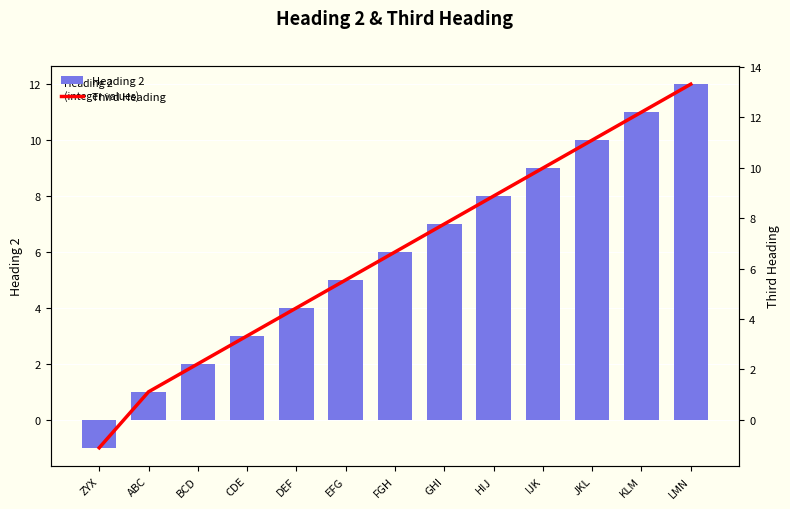

Reading right to left, what are all the values shown in this chart?

Heading 2: LMN=12.0	KLM=11.0	JKL=10.0	IJK=9.0	HIJ=8.0	GHI=7.0	FGH=6.0	EFG=5.0	DEF=4.0	CDE=3.0	BCD=2.0	ABC=1.0	ZYX=-1.0
Third Heading: LMN=13.3	KLM=12.2	JKL=11.1	IJK=10.0	HIJ=8.9	GHI=7.8	FGH=6.7	EFG=5.5	DEF=4.4	CDE=3.3	BCD=2.2	ABC=1.1	ZYX=-1.1